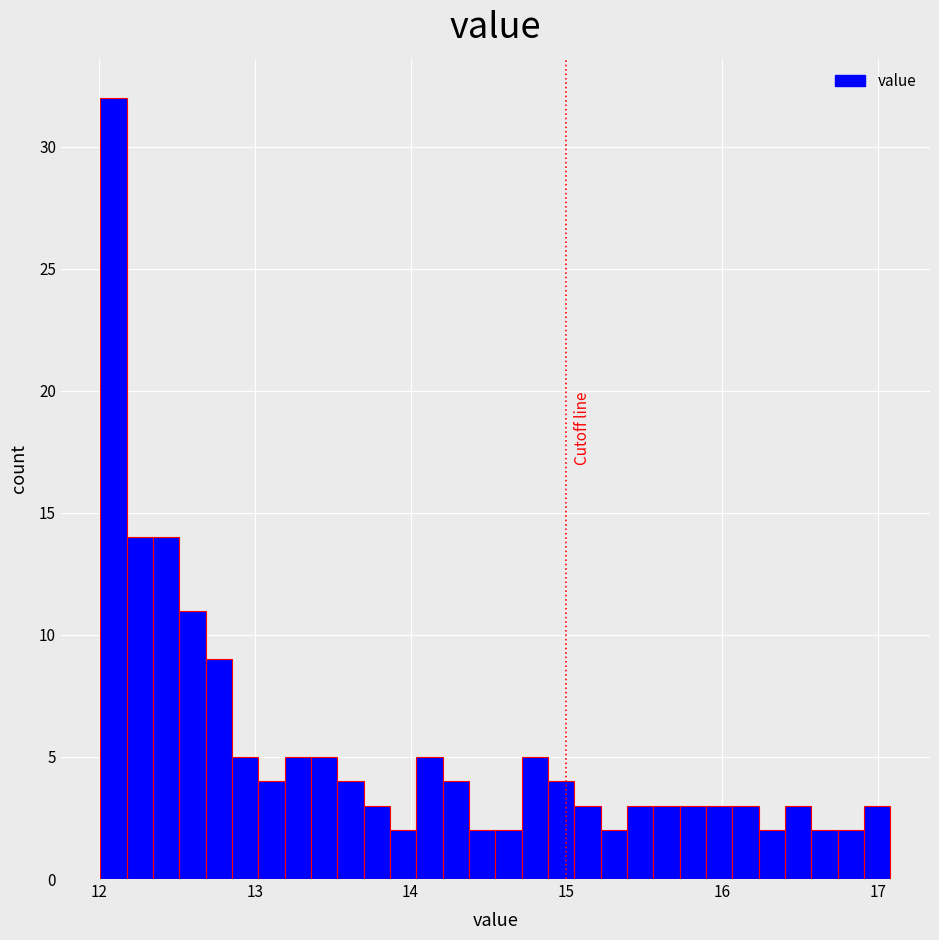

Read against the x-axis, roughly where is the centre of the tallest bar?

12.1